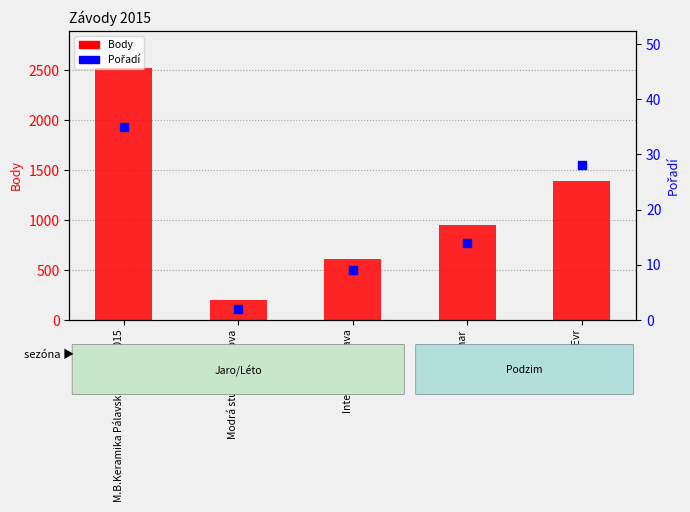

Is the value of Body at Modrá stuha Plumlova greater than the value of Pořadí at Interpohár Orava?

Yes